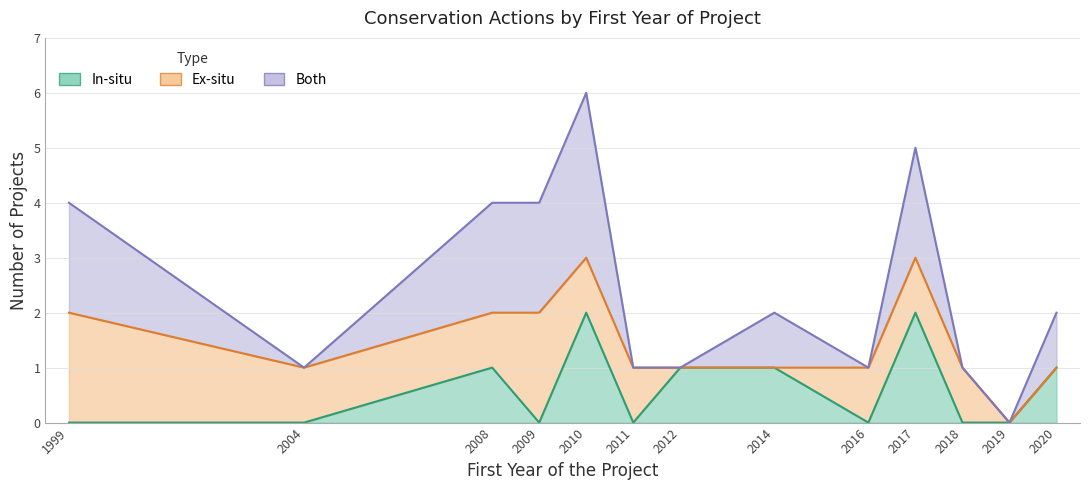

Which series has the largest total across all categories?

Both